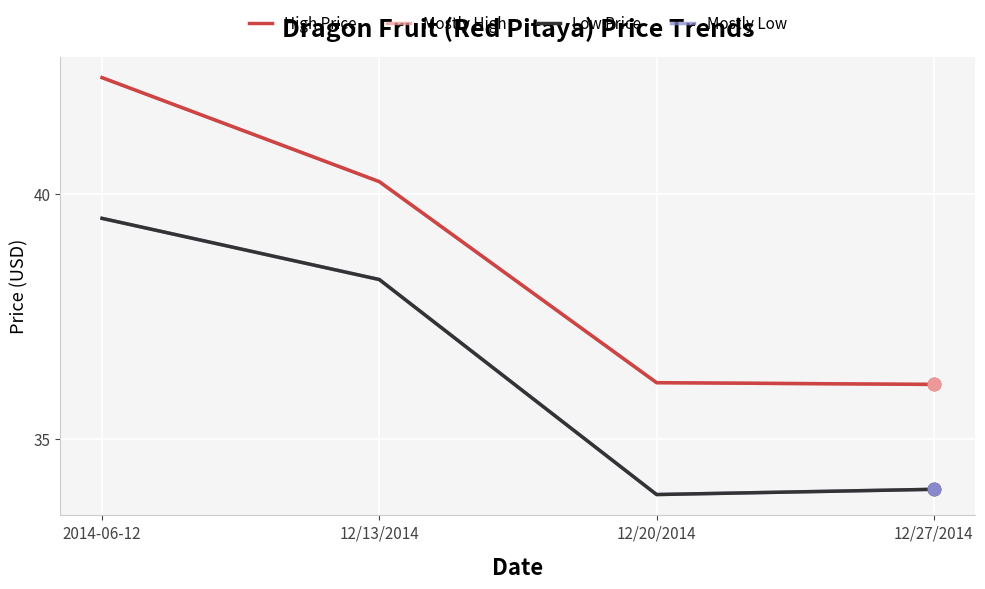

Is this an area chart (filled region under the line)?

No